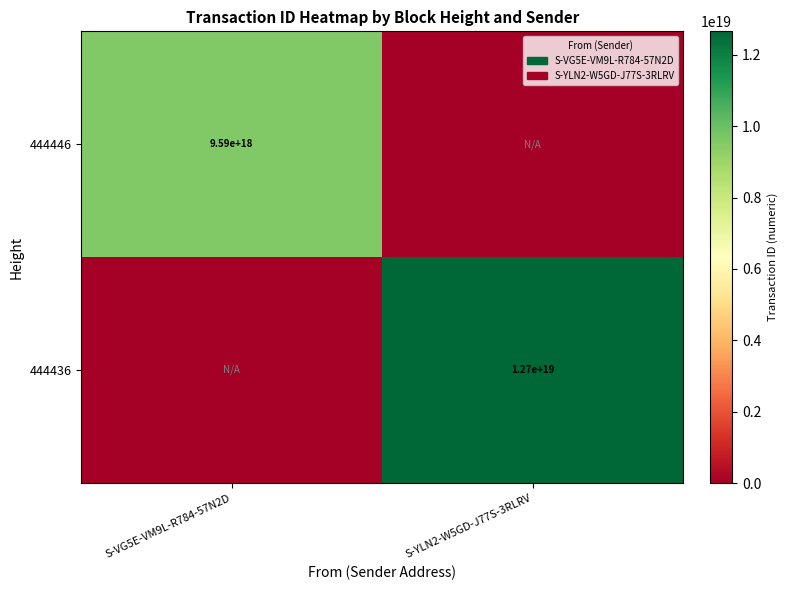

The value of 444446 at S-VG5E-VM9L-R784-57N2D is 13934139887025926144. True or false?

False